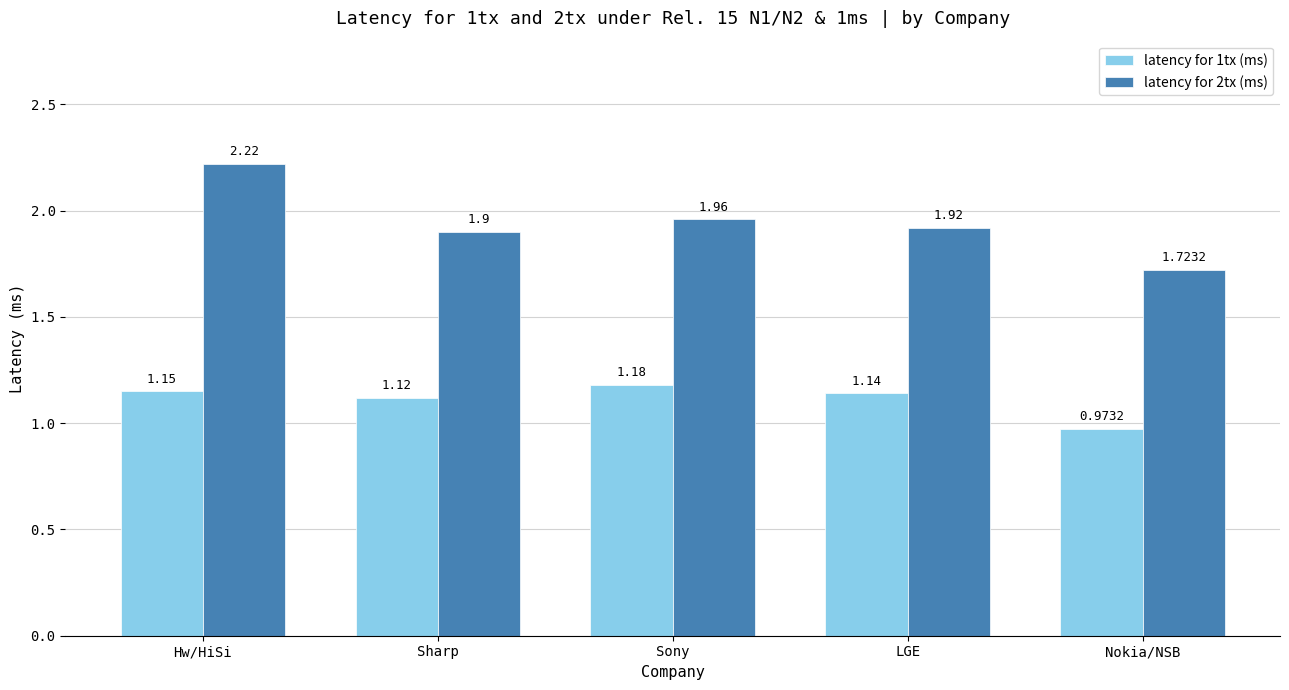

Where is latency for 1tx (ms) nearest to the value 1?

Nokia/NSB